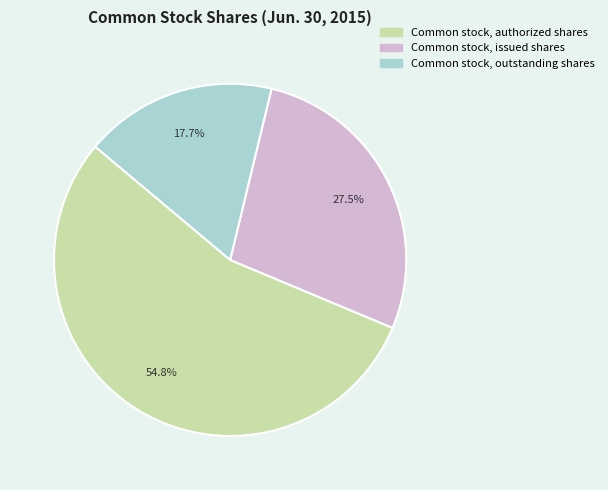

Count the number of slices in the pie.

3